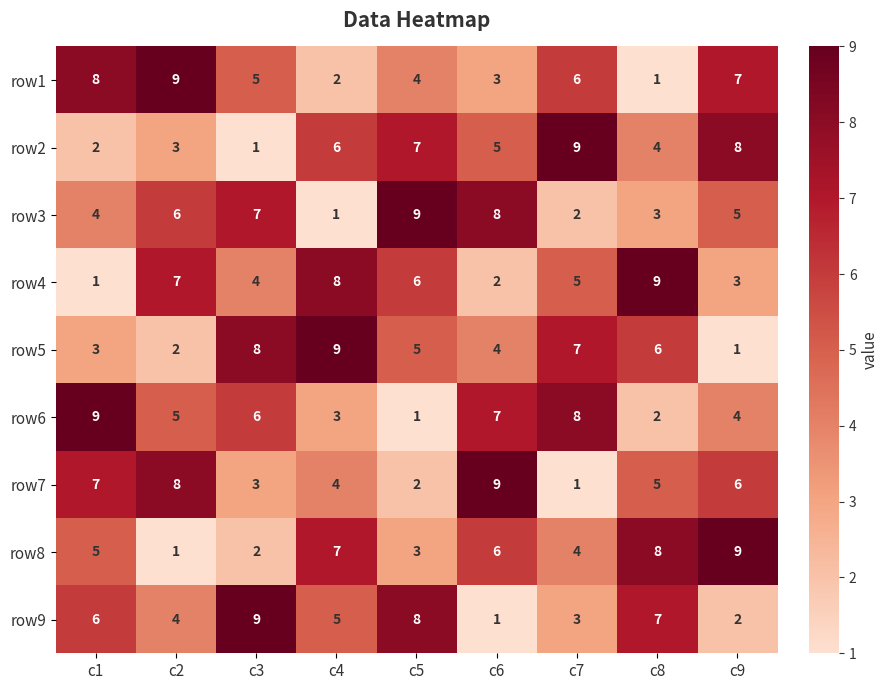

At which label does row2 first exceed 5?

c4